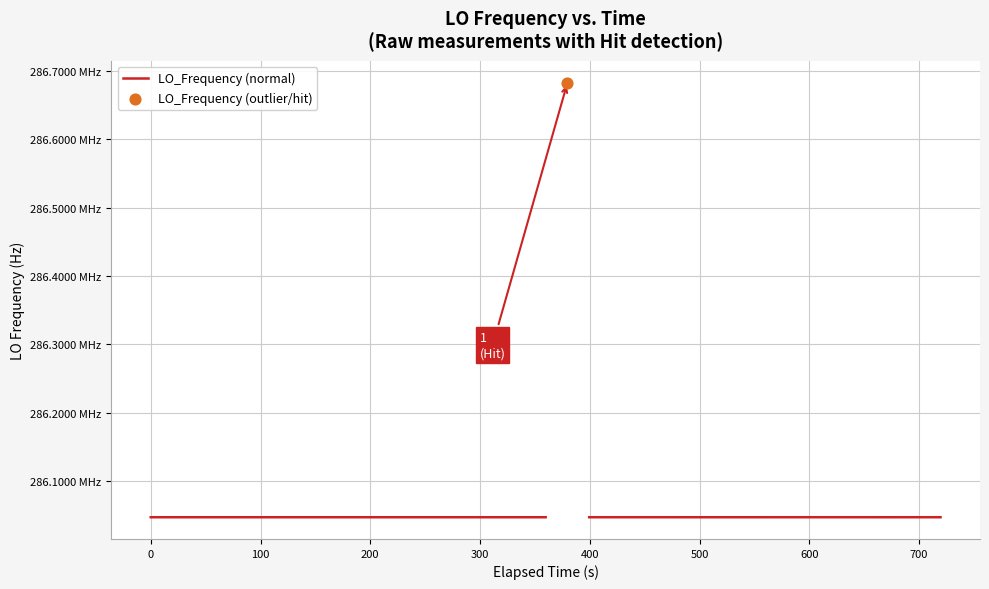

What is the ratio of the value at 1 to the value at 25?

1.0